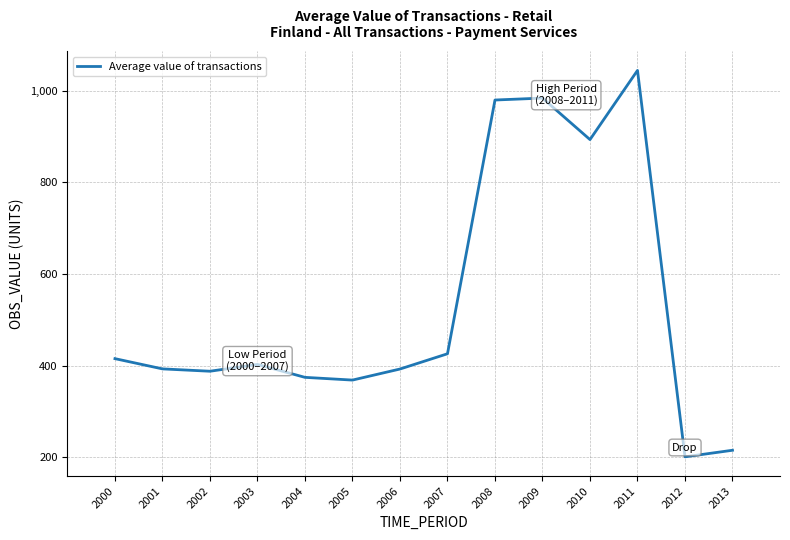

What is the difference between the maximum and second lowest values?

828.5